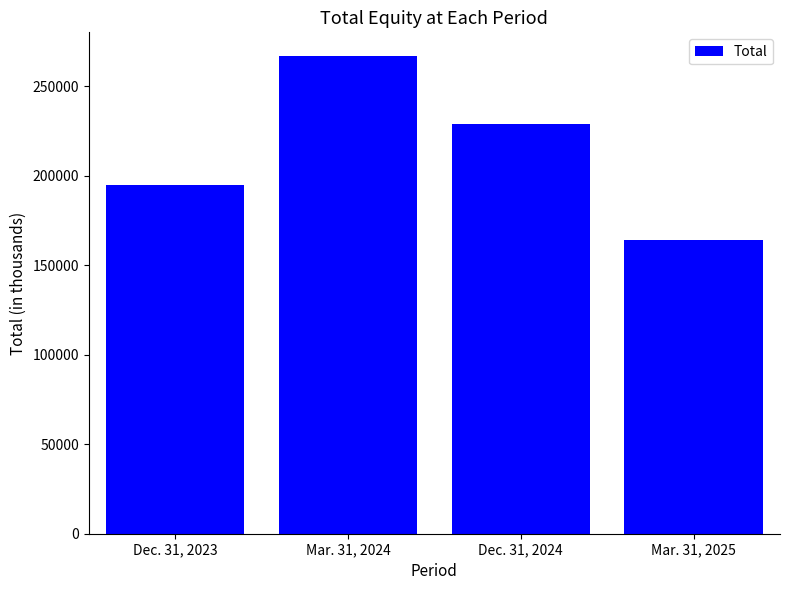

What is the maximum value shown in the chart?

266676